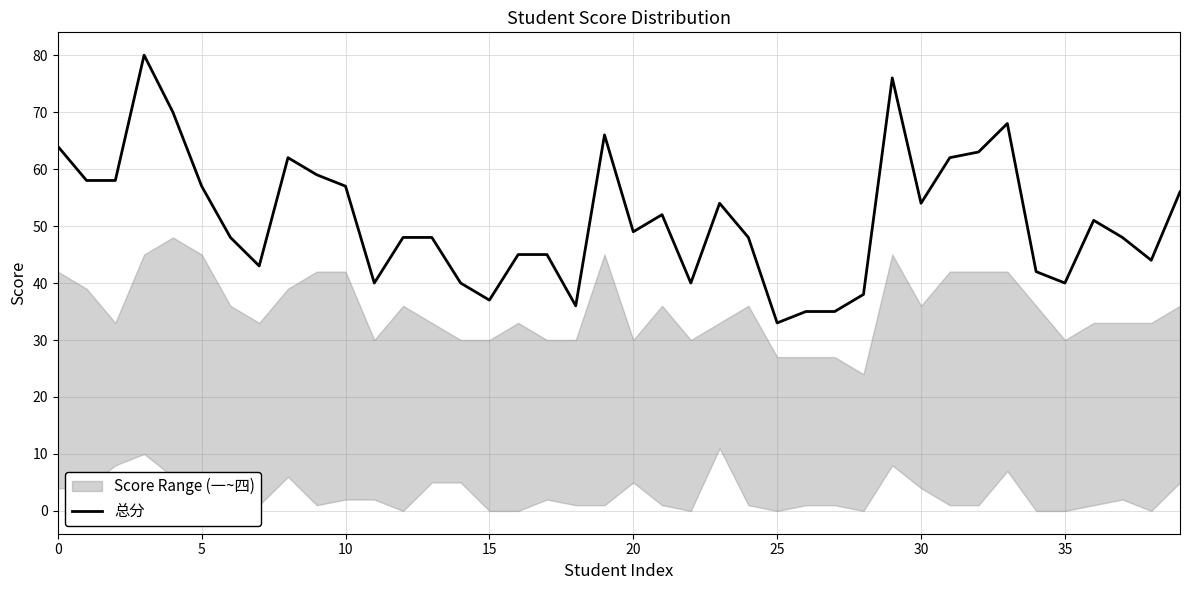

How many values are below 49?

20